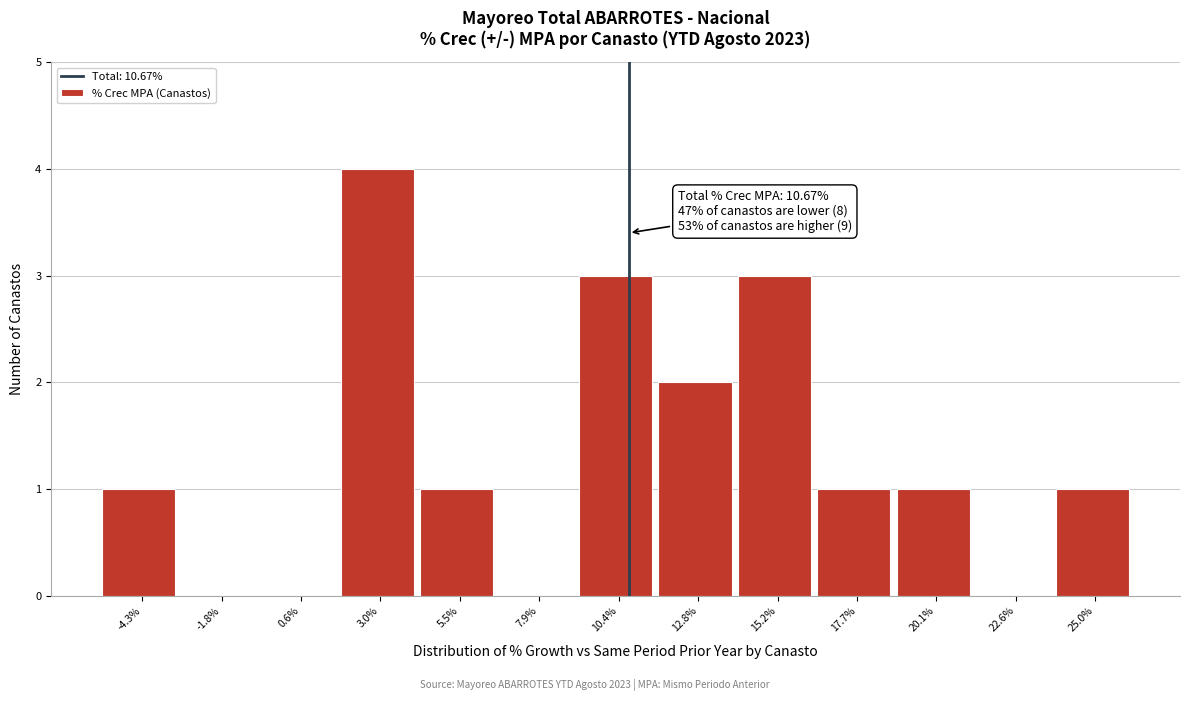

Which range on the x-axis has the tallest bar?

2.0 to 4.5